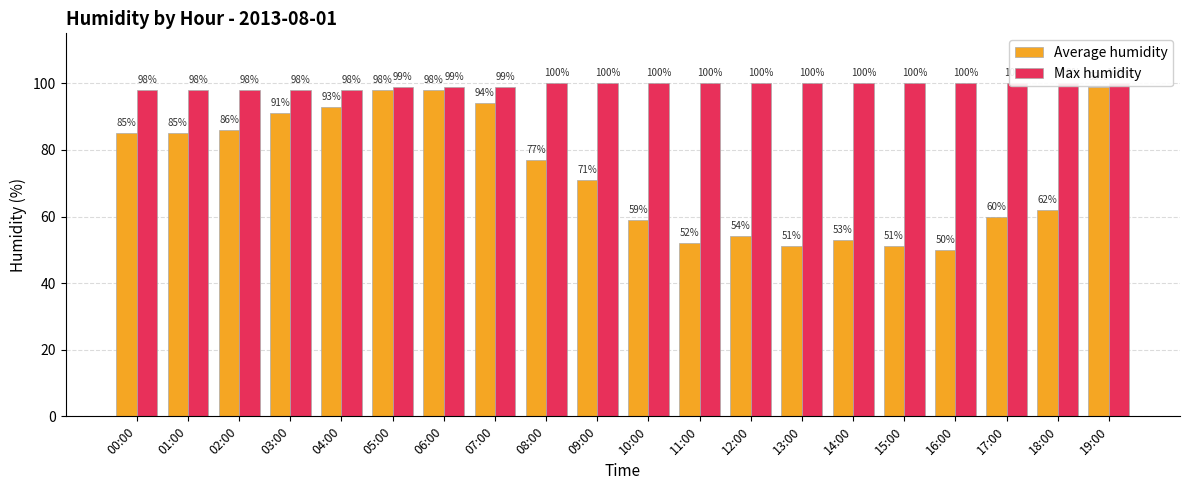

List the series in order of their overall mean, lowest first.

Average humidity, Max humidity